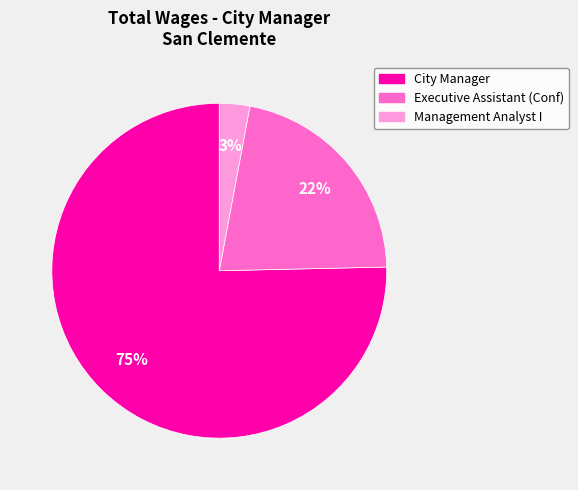

Which has a higher value, Executive Assistant (Conf) or Management Analyst I?

Executive Assistant (Conf)